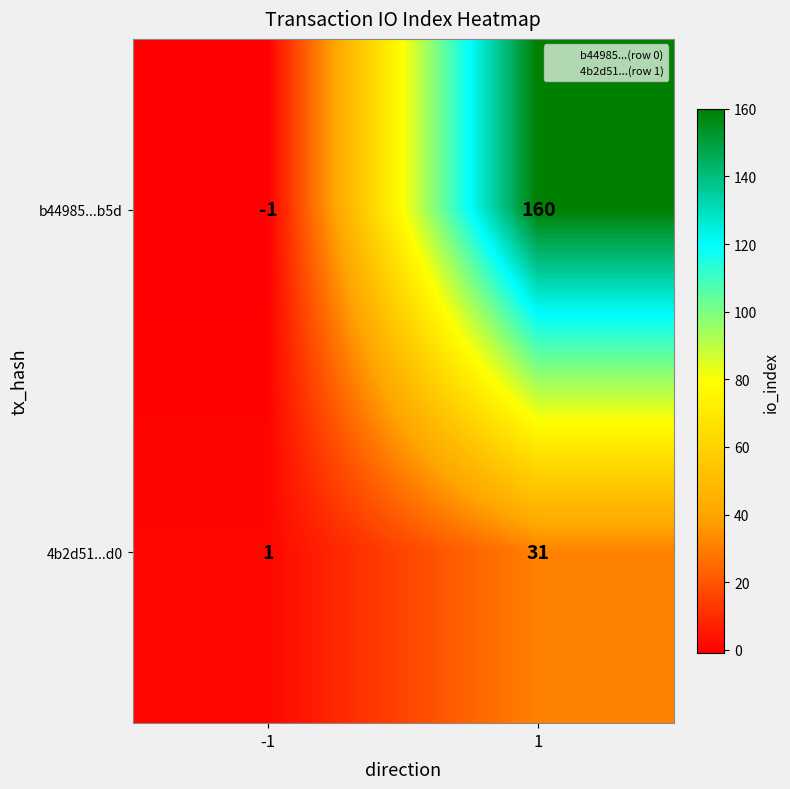

At which category is the sum across all series the highest?

1